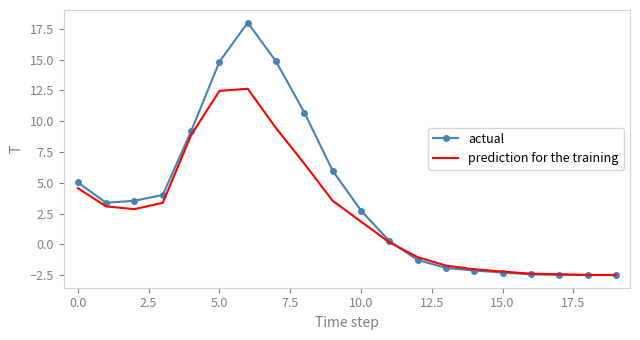

List the series in order of their peak value, lowest first.

prediction for the training, actual